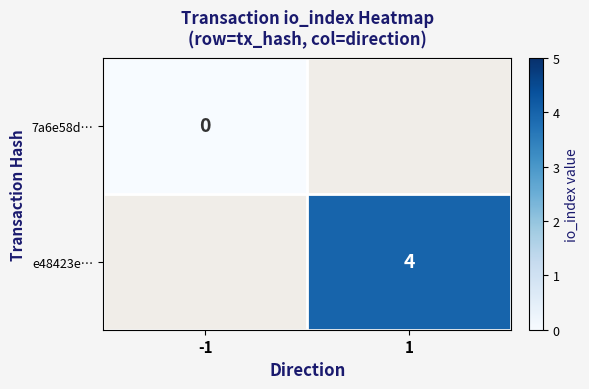

True or false: e48423e… has a value of 2 at 1.

False